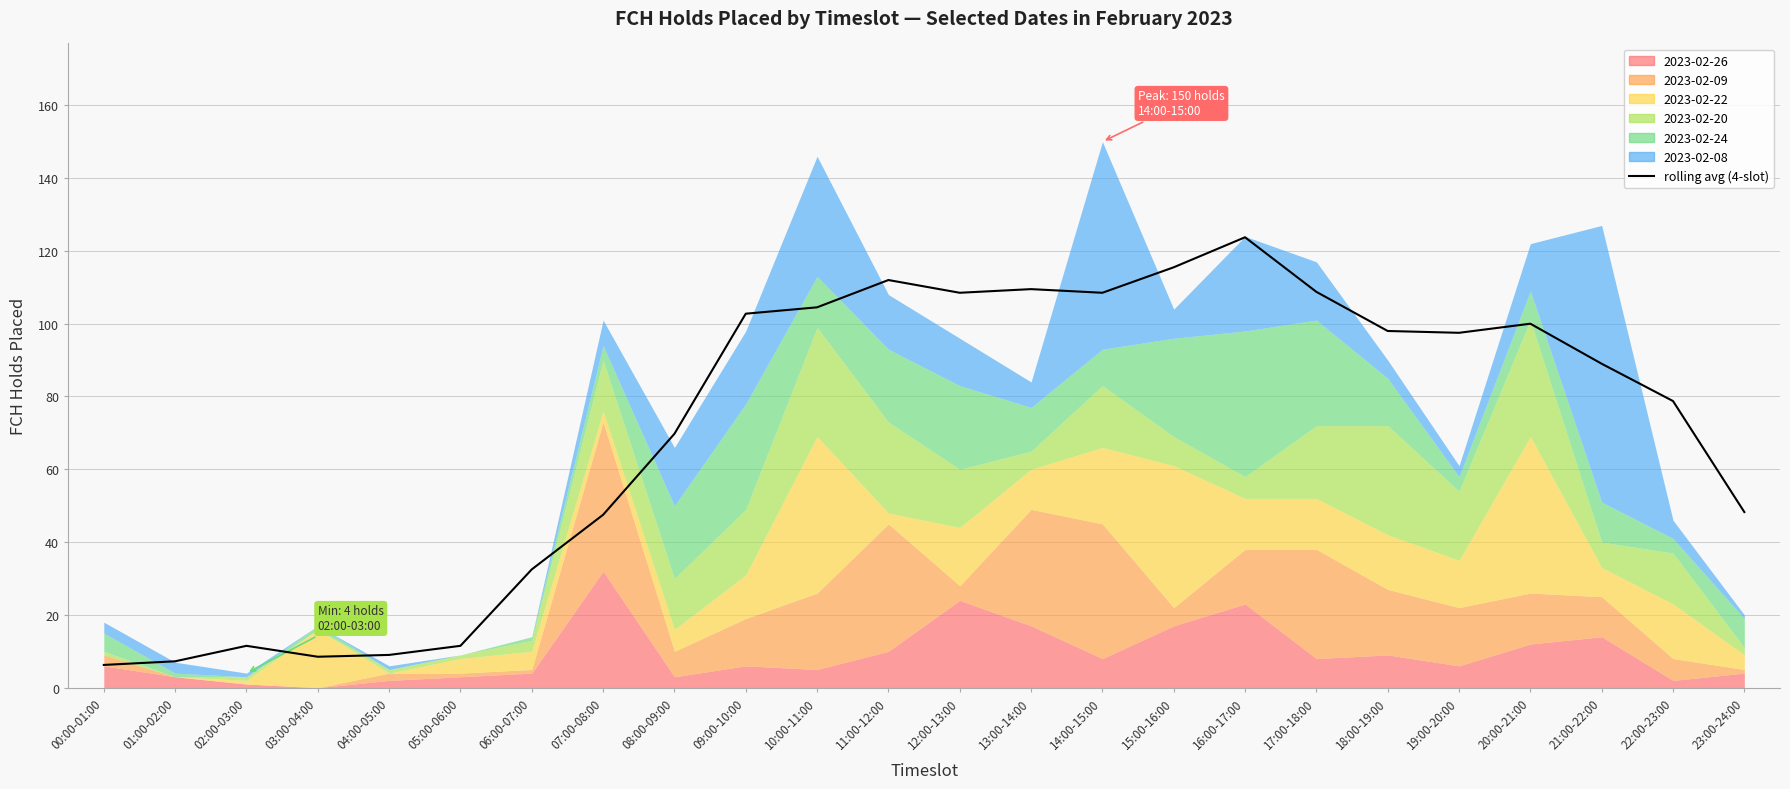

How many interior local peaks (higher than both neighbors) does the data have?

5